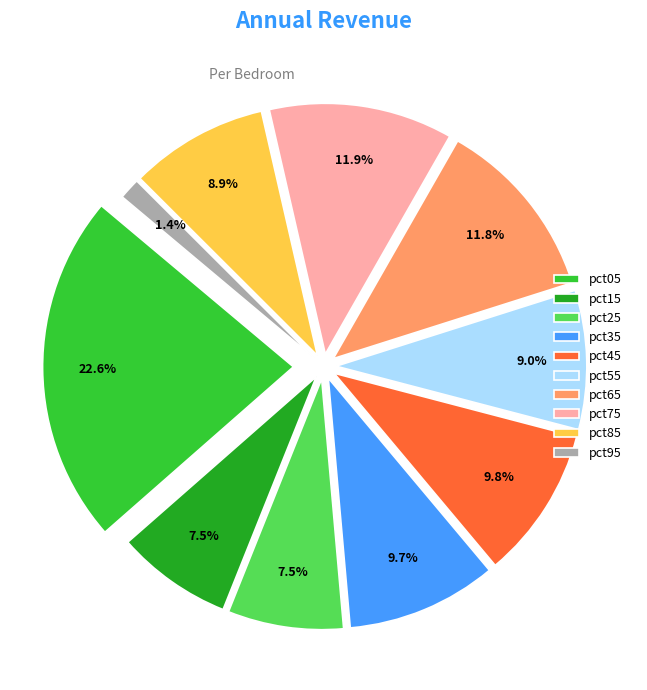

Combined, do pct95 and pct25 account for over 50%?

No